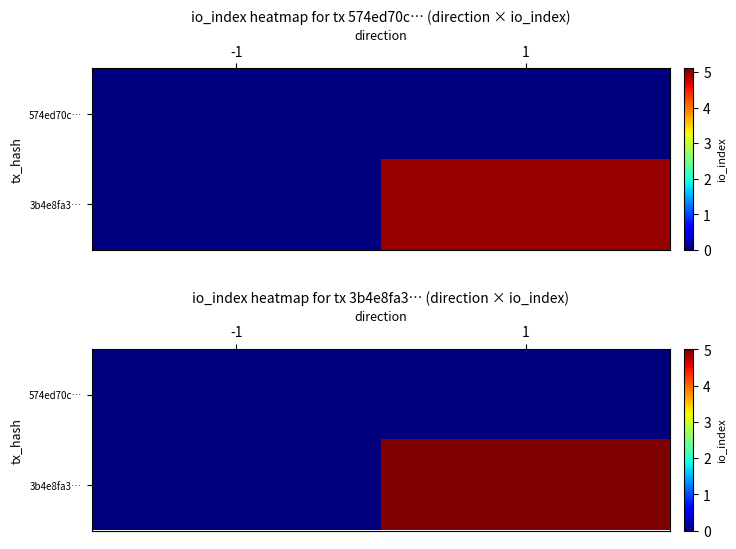

Which series has the largest total across all categories?

3b4e8fa3…